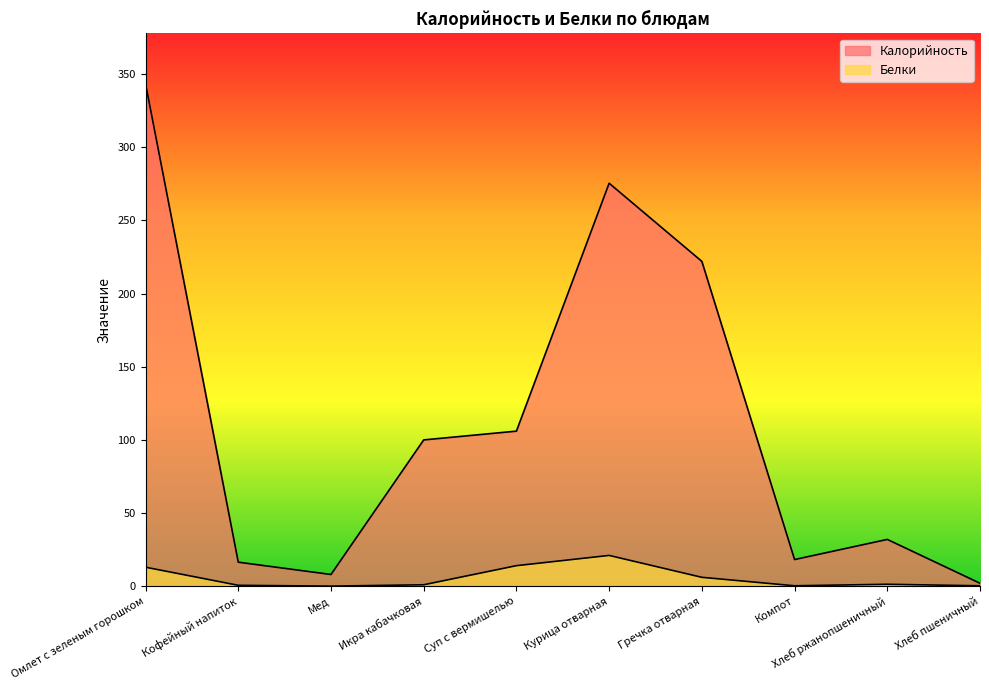

True or false: Калорийность and Белки cross at least once.

False